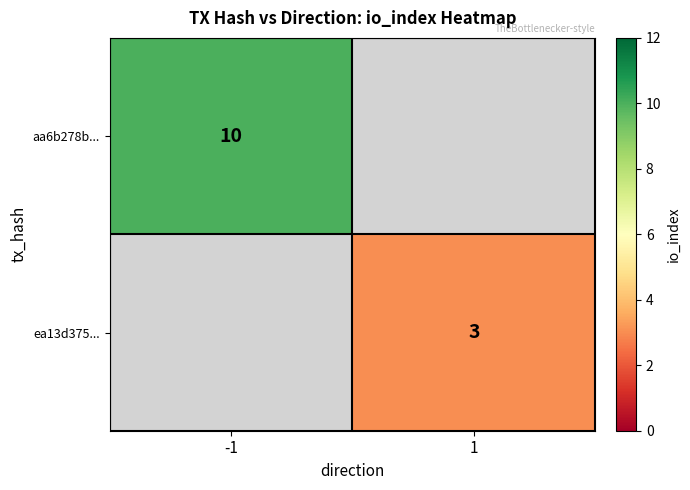

How many distinct data groups are displayed?

2